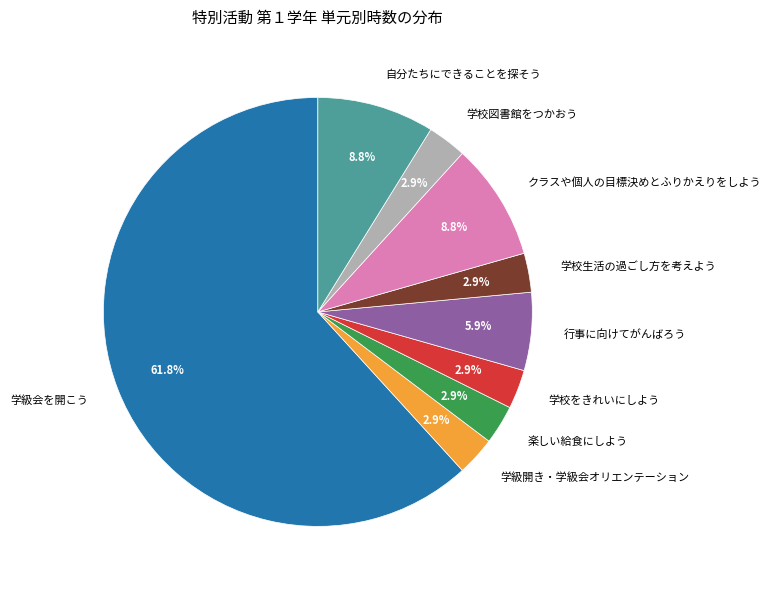

What is the largest slice in the pie chart?

学級会を開こう